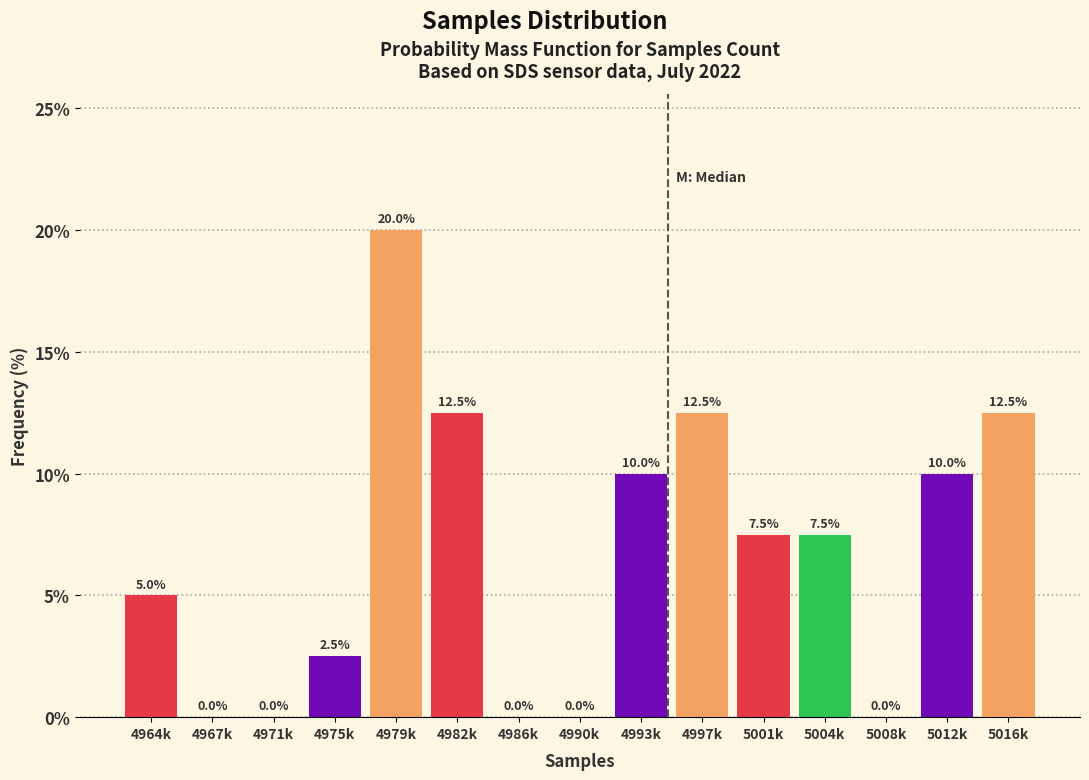

Reading left to right, extract all data points from this chart.

4964k=5.0	4967k=0.0	4971k=0.0	4975k=2.5	4979k=20.0	4982k=12.5	4986k=0.0	4990k=0.0	4993k=10.0	4997k=12.5	5001k=7.5	5004k=7.5	5008k=0.0	5012k=10.0	5016k=12.5